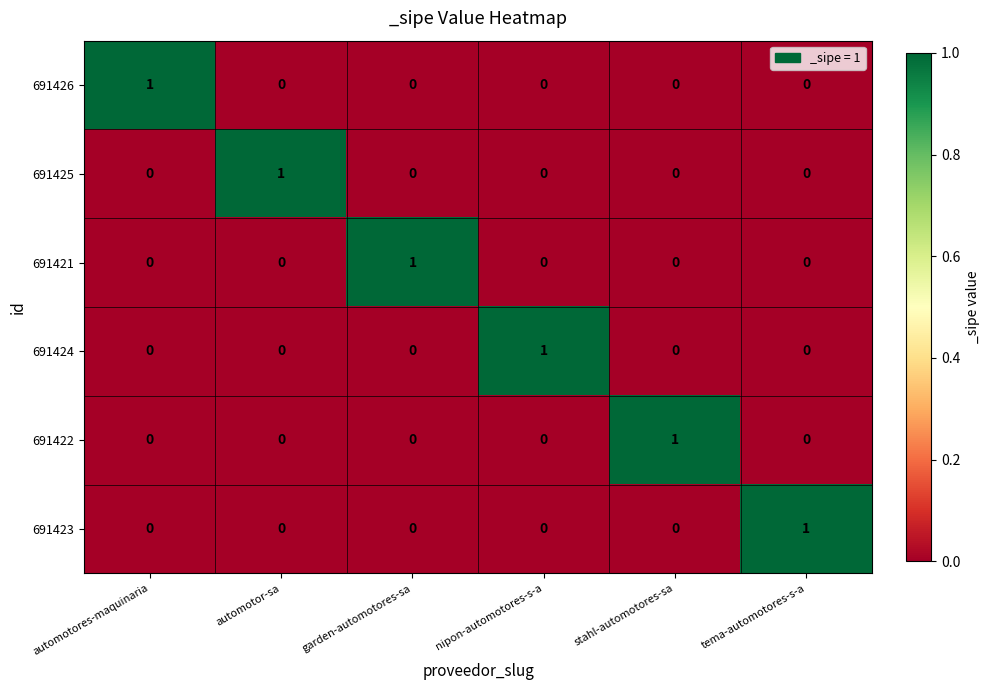

What is the difference between the highest and lowest values at automotores-maquinaria?

1